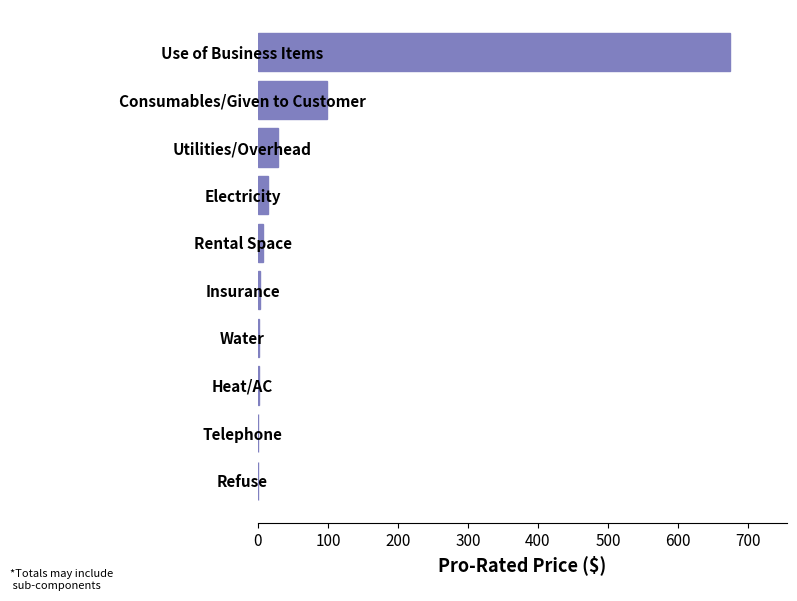

What is the sum of all values?

829.9